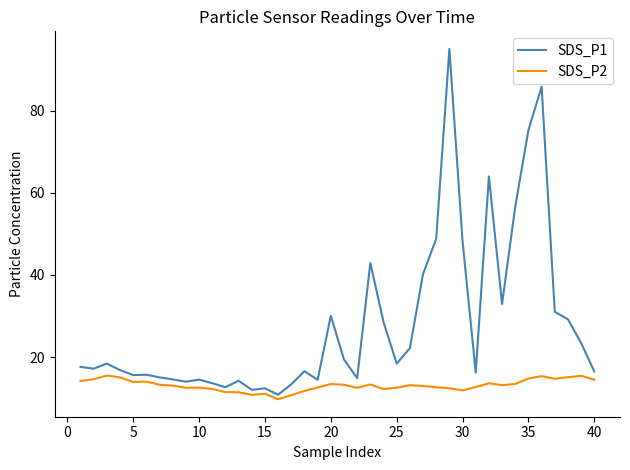

What is the minimum value for SDS_P1?

10.8